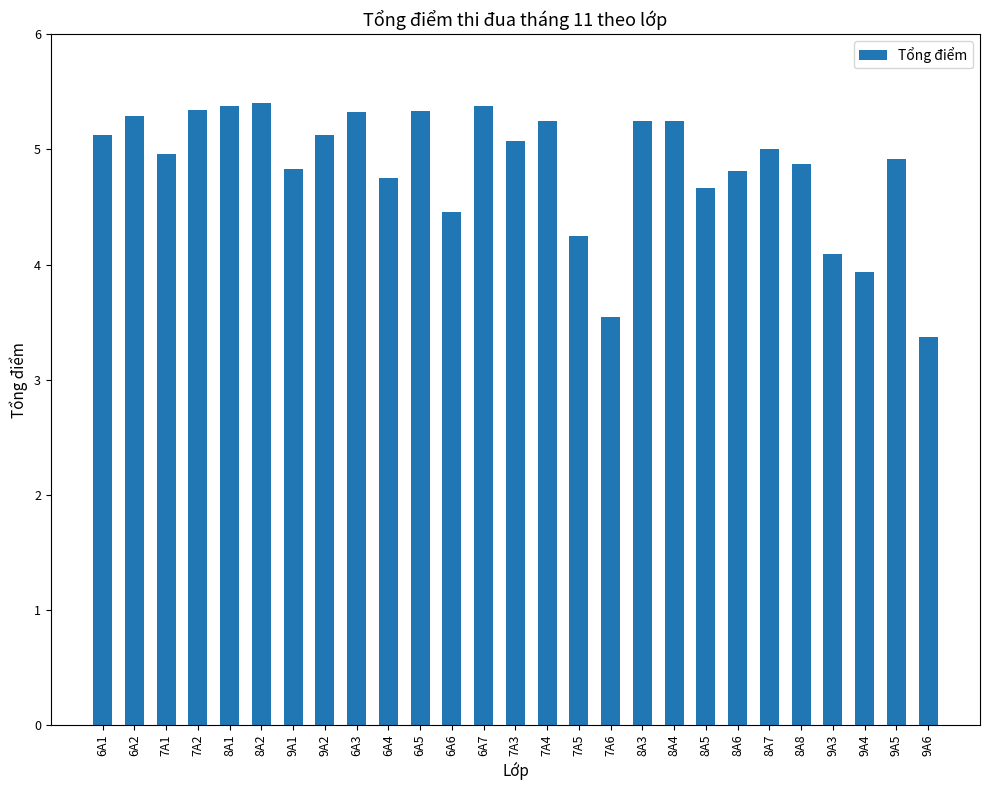

Between 6A3 and 6A6, which is larger?

6A3